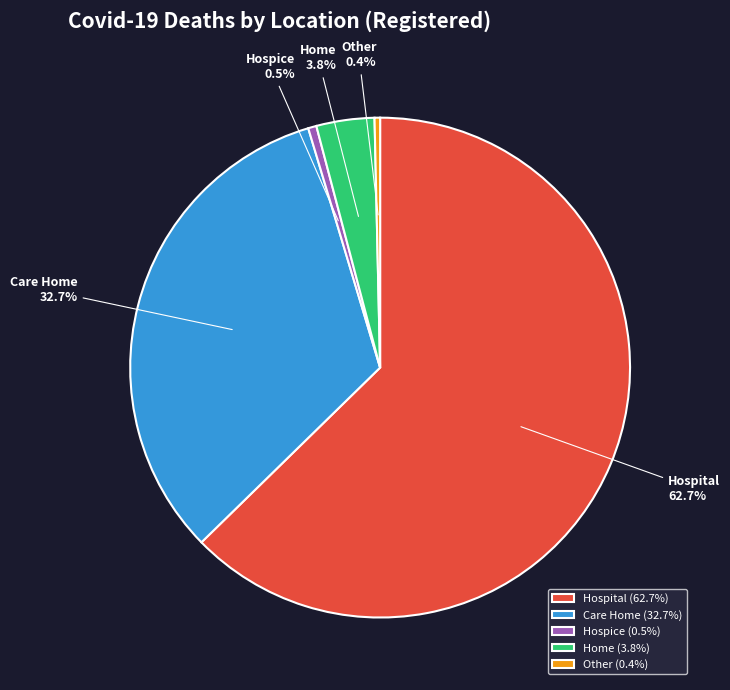

Does any single category account for the majority?

Yes